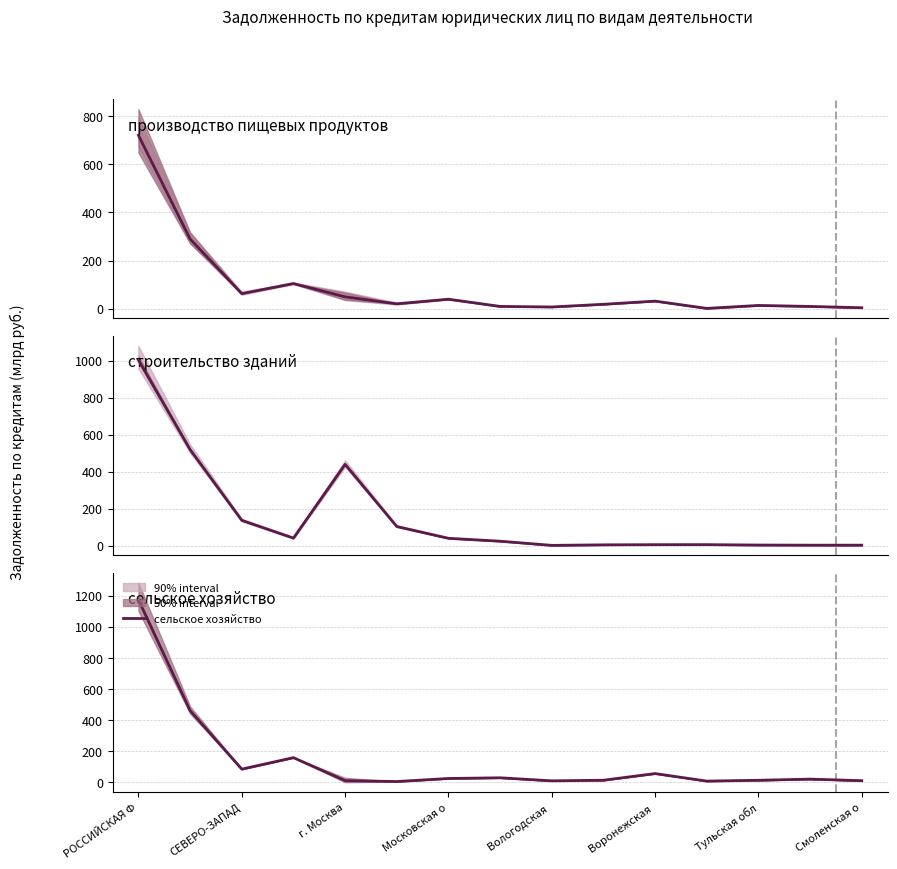

Is it true that сельское хозяйство equals 150.8 at СЕВЕРО-ЗАПАД?

False